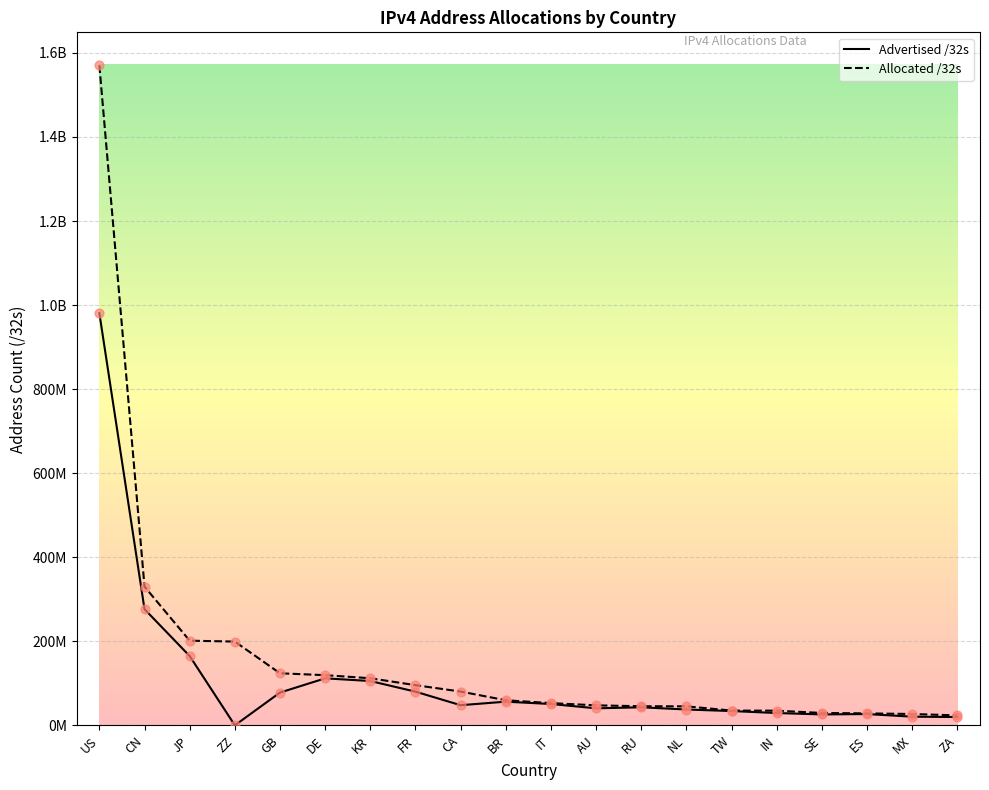

What is the total value across all series at BR?

116518400